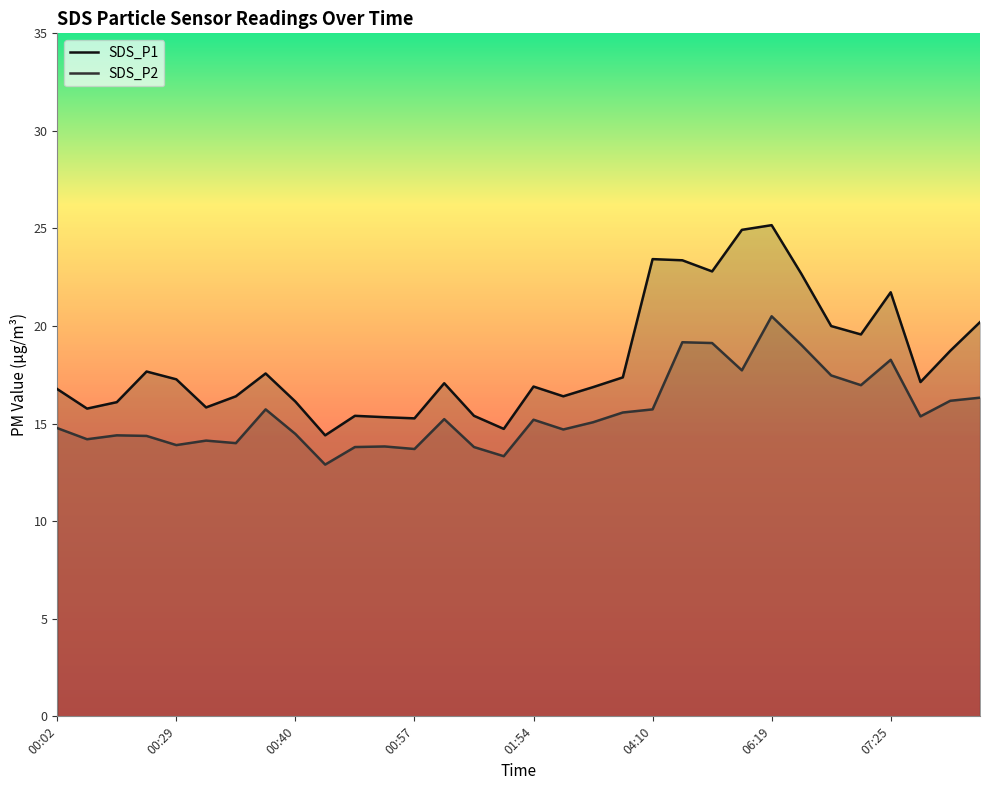

Between 00:43 and 00:20, which is larger?

00:20